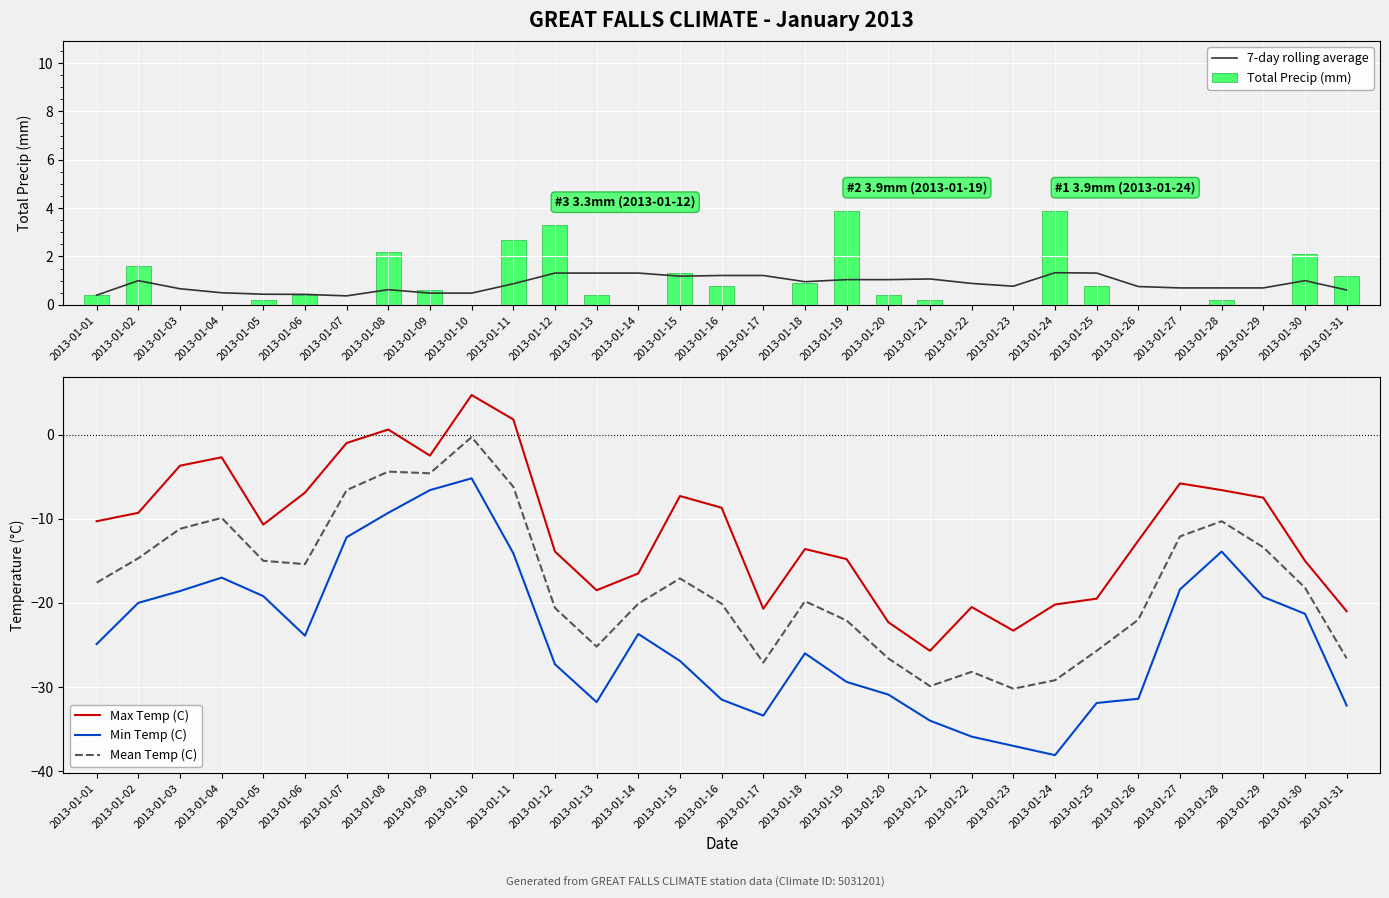

What is the difference between the maximum and minimum values in the 7-day rolling average series?

1.0